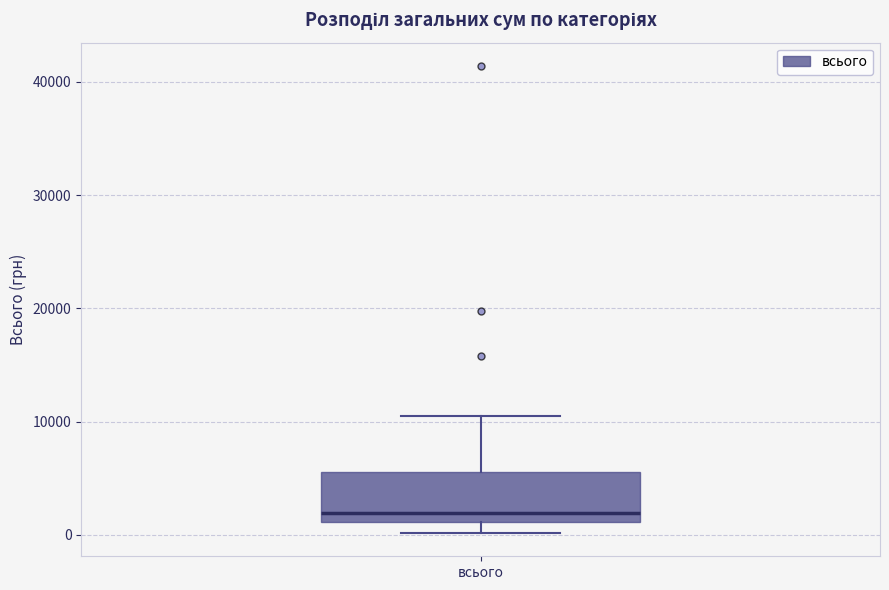

Read this box plot against the y-axis: the position of the median line, the range covered by the box, and the ends of both whiskers. The values are not printed on the chart, so give them approximately, as read against the axis.

median 2000, box 1000 to 6000, whiskers 0 to 11000